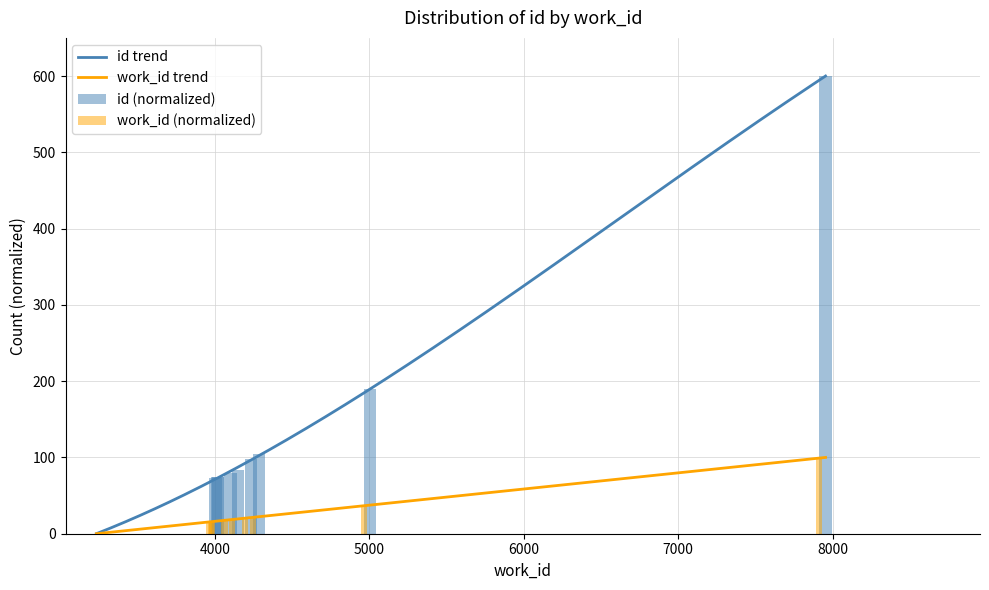

What is the value of the id bar at the 5th from the left?

79.6